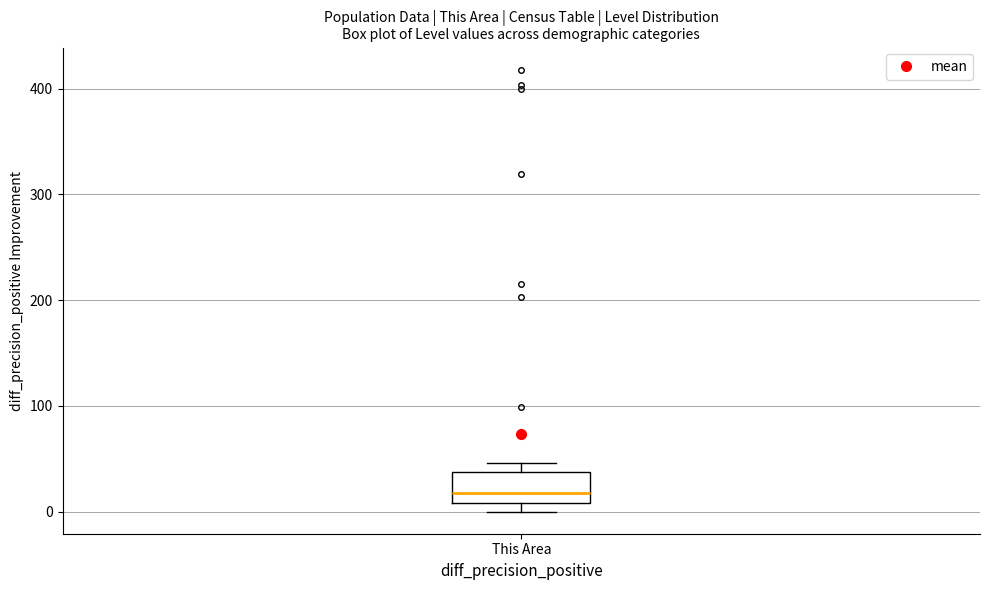

Where is the lower edge of the box for This Area on the y-axis? The values are not printed on the chart, so give them approximately, as read against the axis.

10